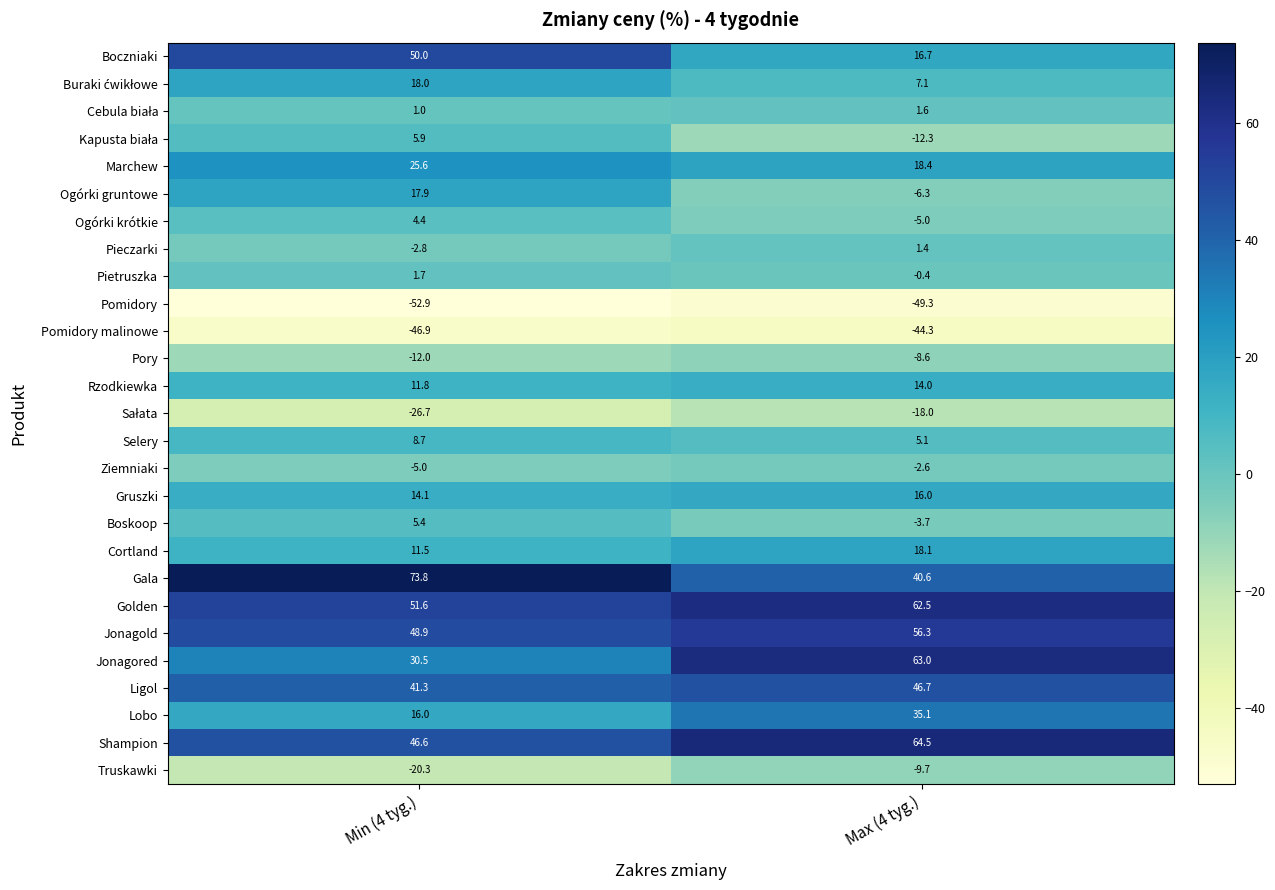

Which category has the lowest value across all series?

Min (4 tyg.)